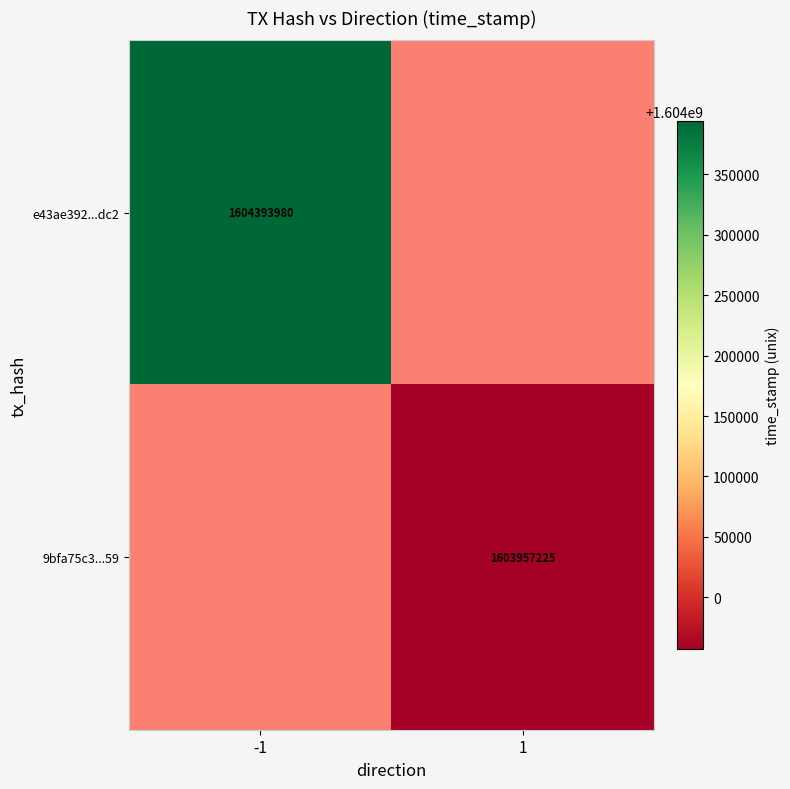

Between 1 and -1, which is larger?

-1